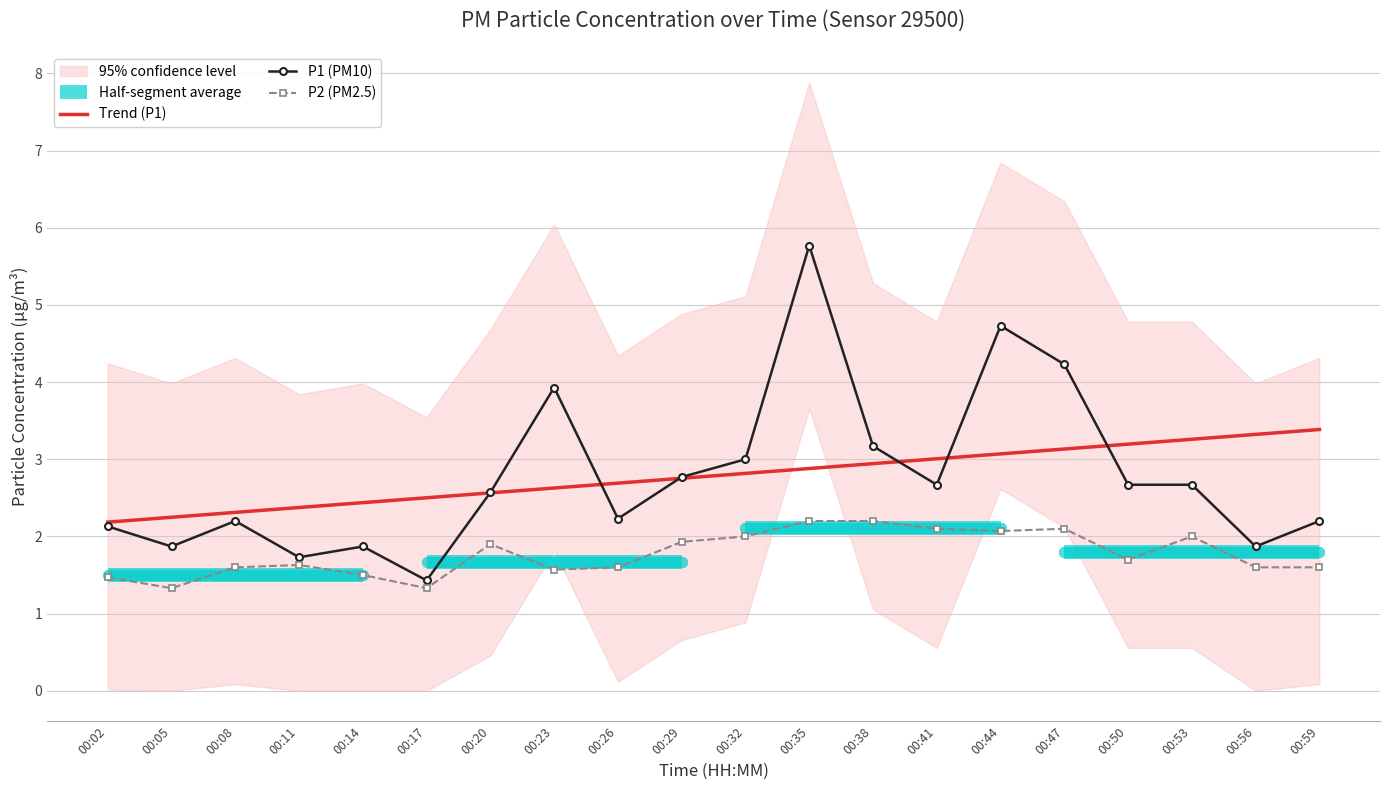

What is the average value of the Trend (P1) series?

2.8